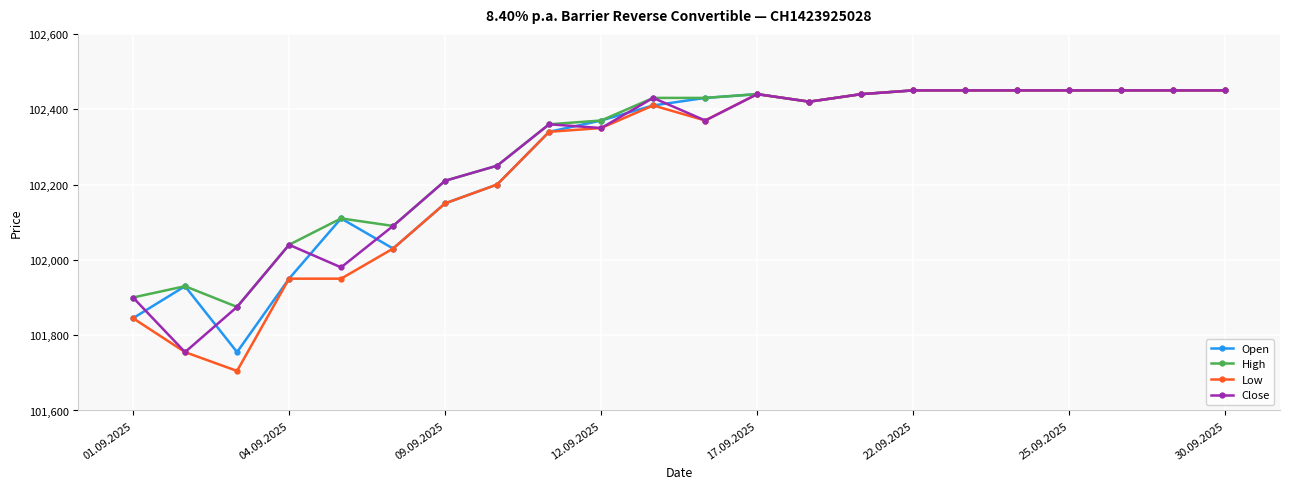

What is the minimum value shown in the chart?

101705